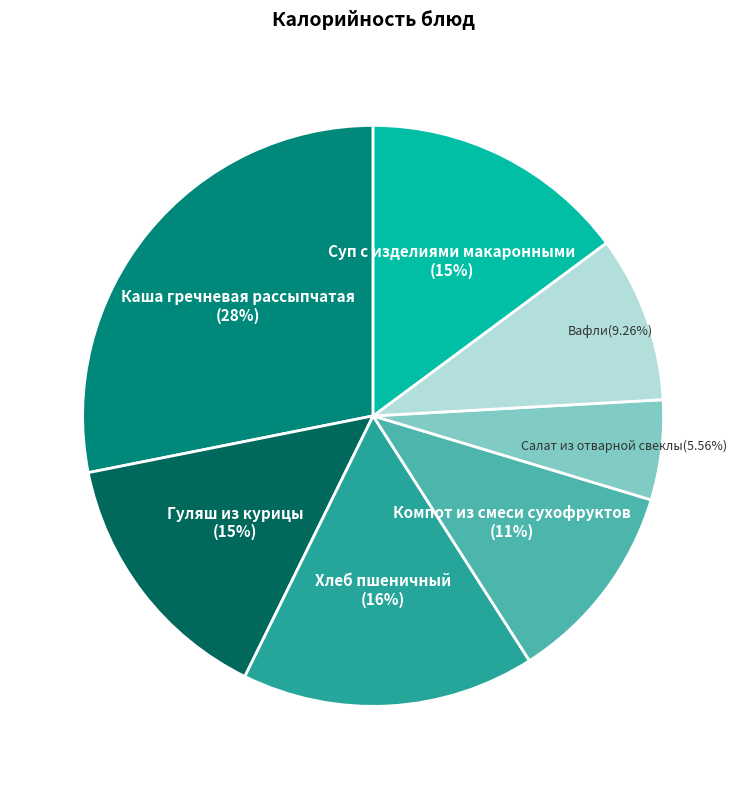

Is there a majority slice in this chart?

No